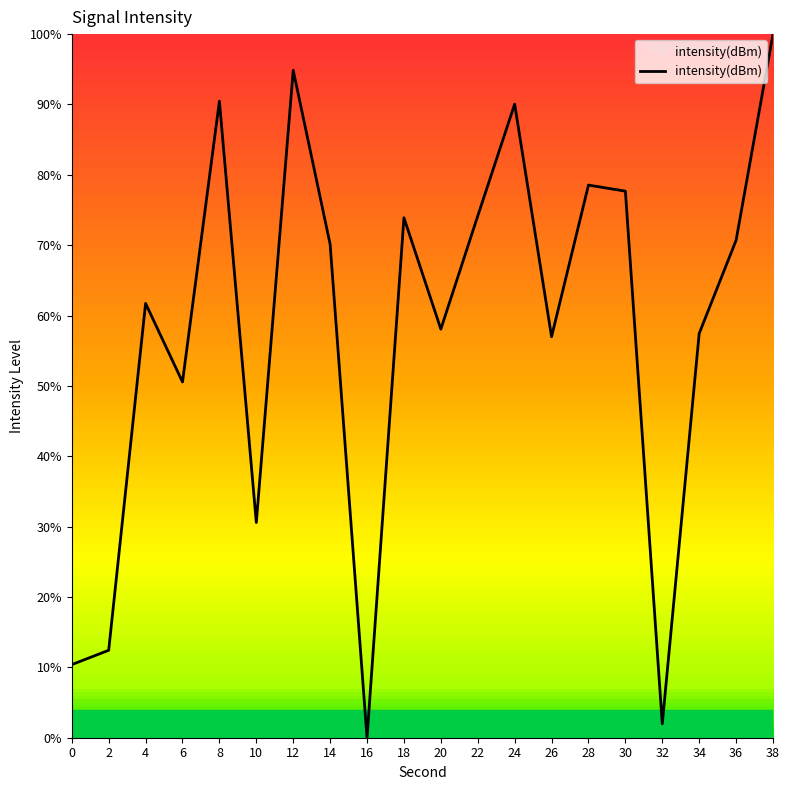

What is the average value?

58.0